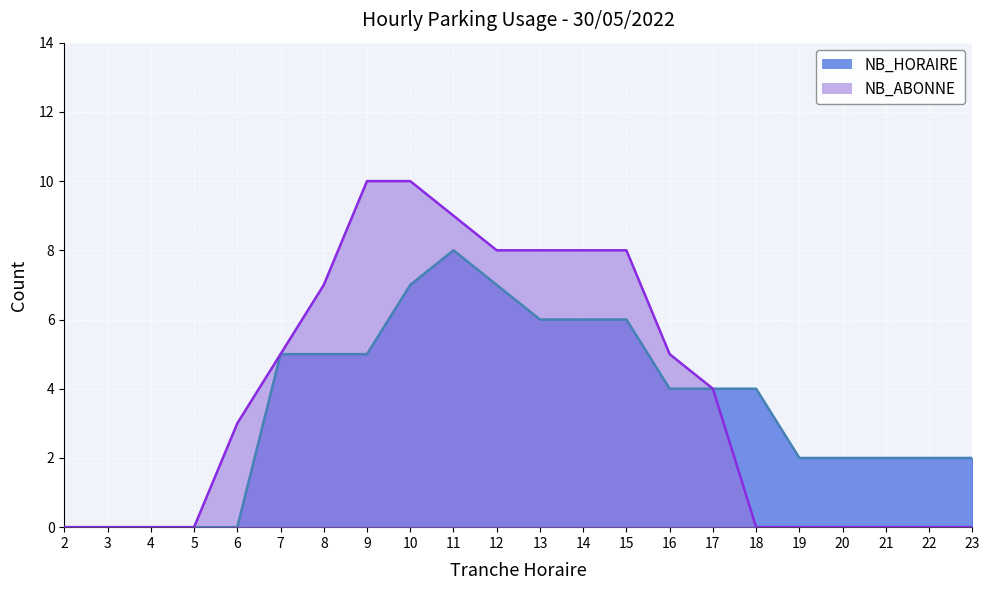

The NB_ABONNE series shows 9 at 11. True or false?

True